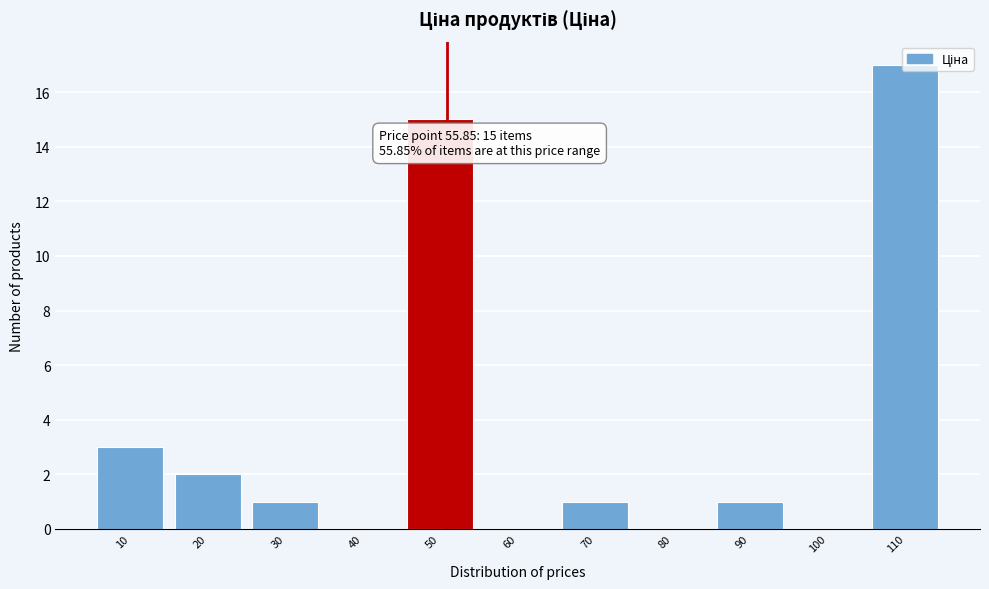

What is the greatest value displayed?

17